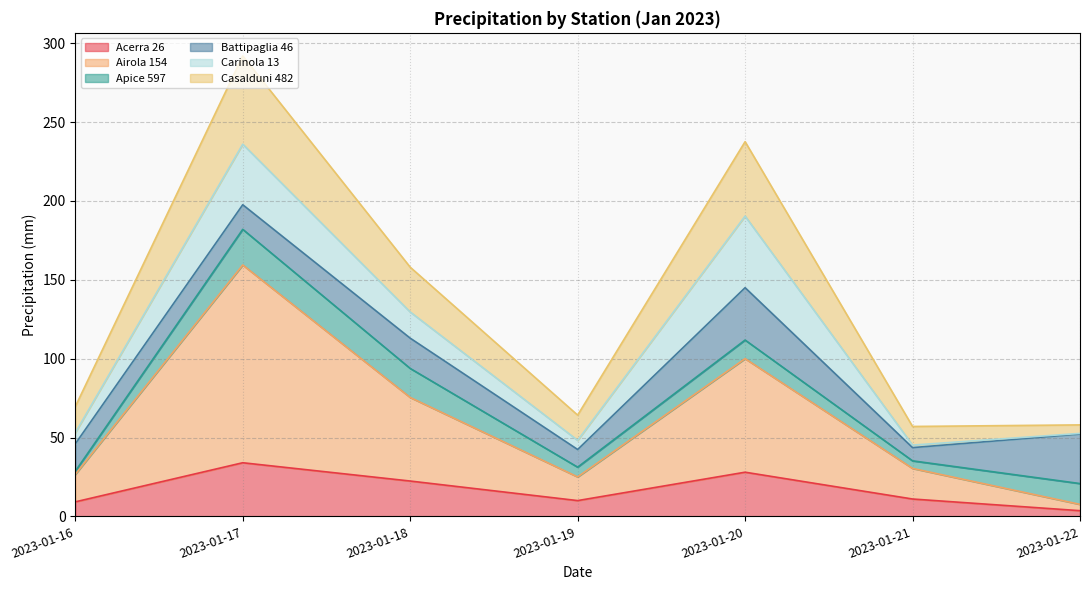

True or false: Acerra 26 has a value of 17.8 at 2023-01-17.

False